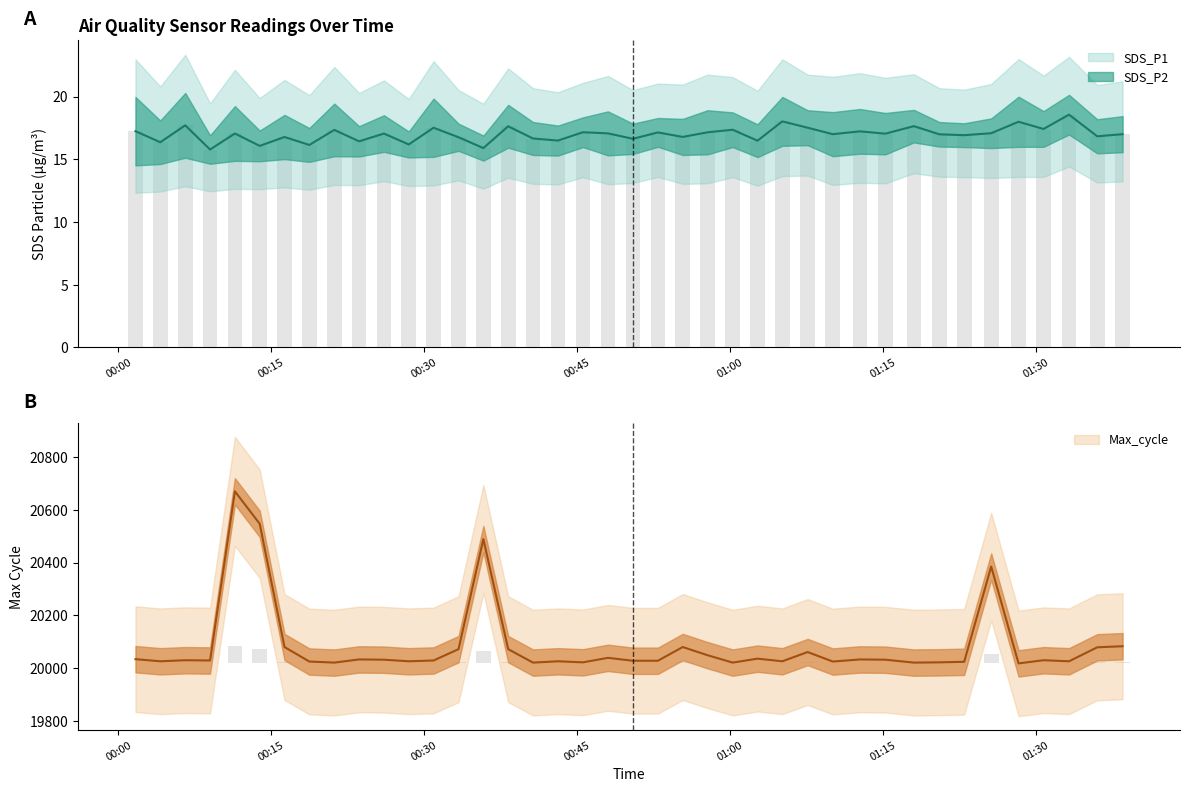

Reading left to right, list all the values displayed in this chart.

SDS_P1: 20.0	18.1	20.3	16.9	19.2	17.3	18.6	17.5	19.4	17.6	18.5	17.2	19.9	17.9	16.9	19.4	18.0	17.7	18.4	18.8	17.9	18.3	18.2	18.9	18.8	17.8	20.0	18.9	18.8	19.0	18.7	18.9	18.0	17.9	18.3	20.0	18.9	20.1	18.2	18.4
SDS_P2: 14.5	14.6	15.1	14.7	14.9	14.8	15.0	14.8	15.2	15.2	15.6	15.2	15.2	15.7	14.9	15.9	15.3	15.3	16.0	15.3	15.4	16.0	15.3	15.4	16.0	15.2	16.1	16.1	15.2	15.4	15.4	16.4	16.0	16.0	15.9	16.0	16.0	17.0	15.5	15.6
Max_cycle: 20034.0	20026.0	20030.0	20029.0	20670.0	20547.0	20080.0	20025.0	20021.0	20033.0	20032.0	20026.0	20029.0	20072.0	20489.0	20072.0	20021.0	20026.0	20022.0	20039.0	20028.0	20028.0	20080.0	20049.0	20021.0	20036.0	20026.0	20061.0	20025.0	20033.0	20032.0	20021.0	20022.0	20024.0	20385.0	20018.0	20030.0	20026.0	20079.0	20083.0
Min_cycle: 28.0	28.0	28.0	28.0	28.0	28.0	28.0	28.0	28.0	28.0	28.0	28.0	28.0	28.0	28.0	28.0	28.0	28.0	28.0	28.0	28.0	28.0	28.0	28.0	28.0	28.0	28.0	28.0	28.0	28.0	28.0	28.0	28.0	28.0	28.0	28.0	28.0	28.0	28.0	28.0